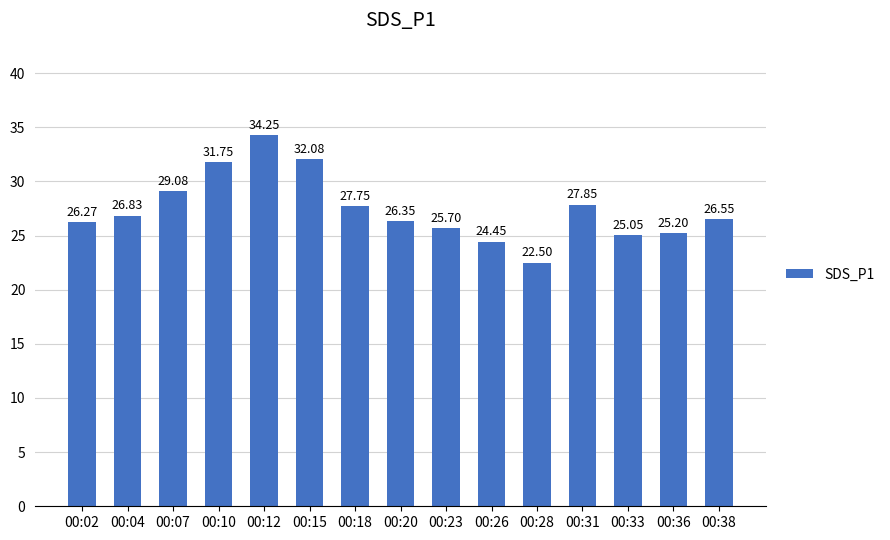

The chart shows a value of 26.4 at 00:20. True or false?

True